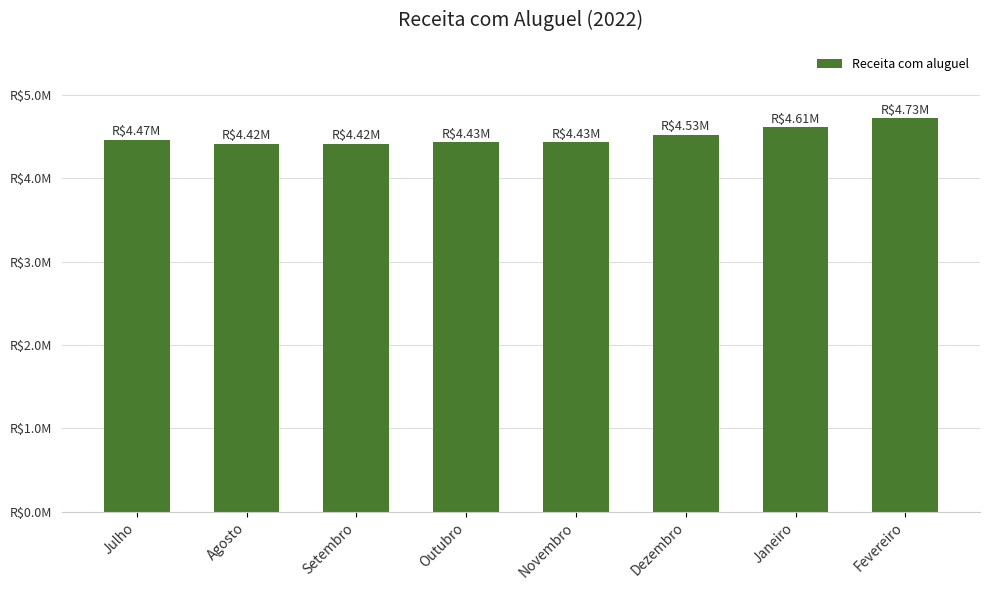

What is the label of the 1st bar from the left?

Julho